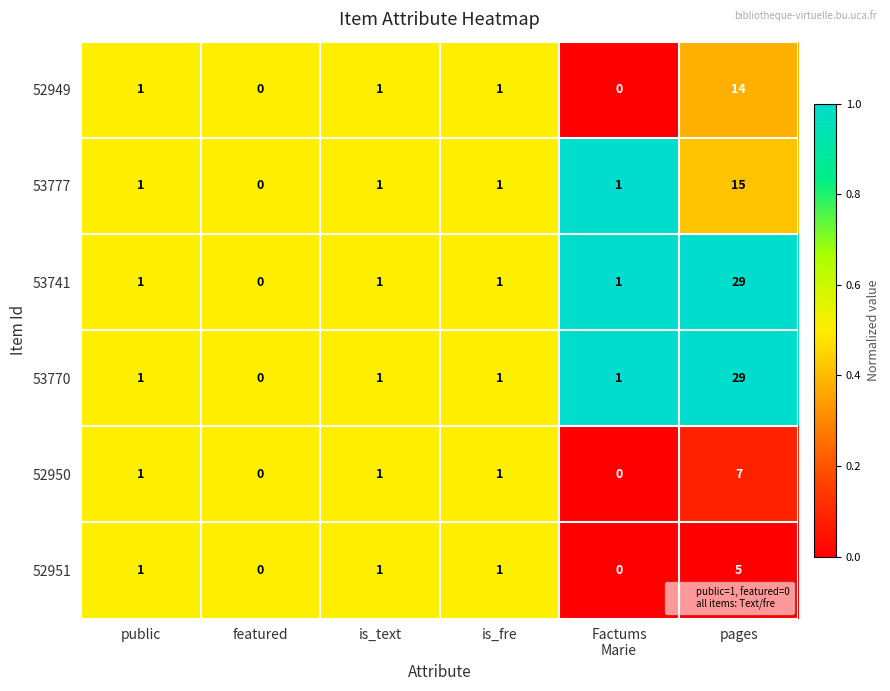

What is the total value across all series at is_text?

6